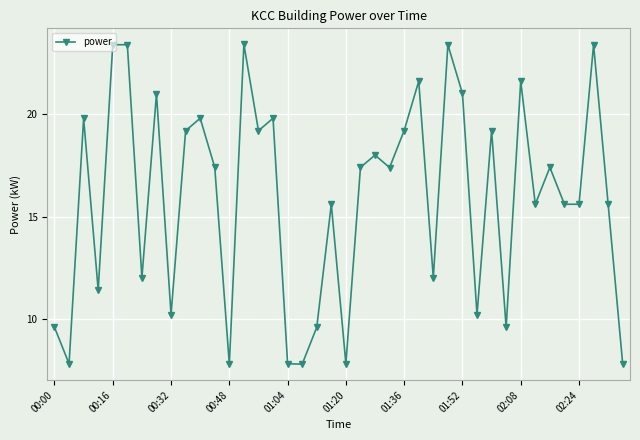

What is the sum of all values?

635.4